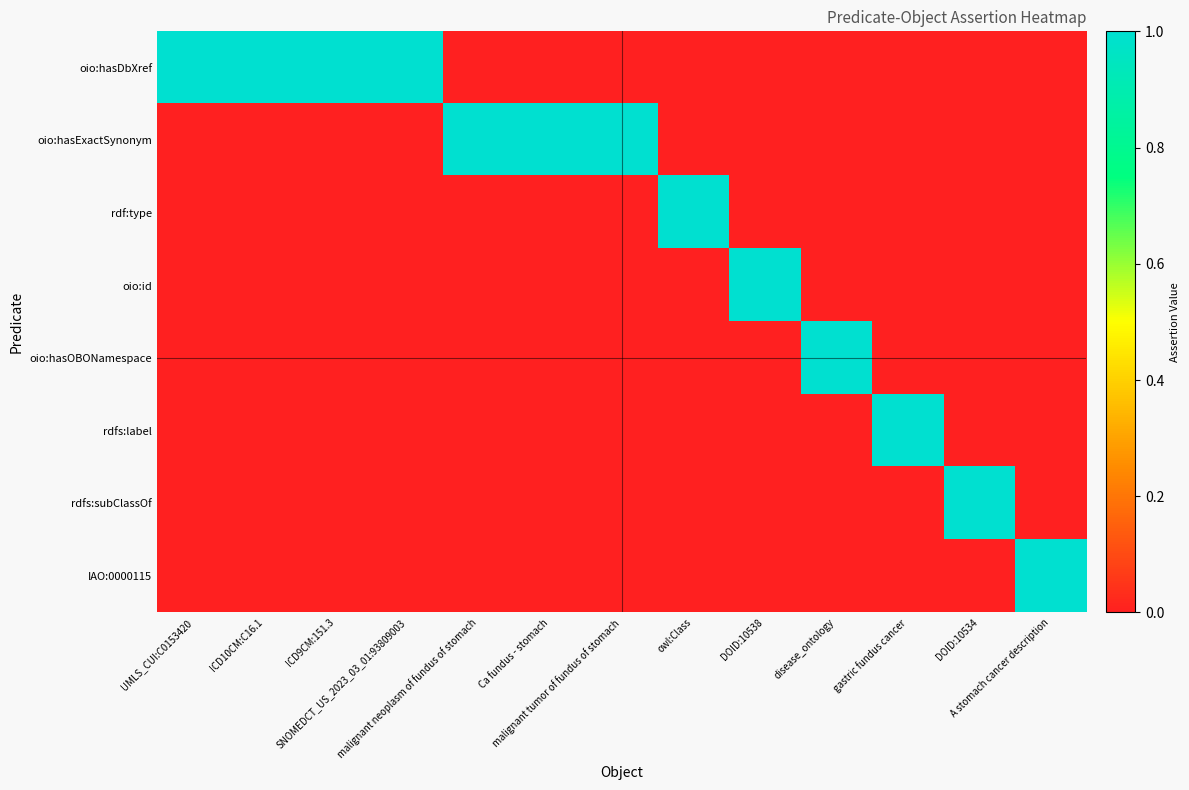

How many categories are shown in the chart?

13